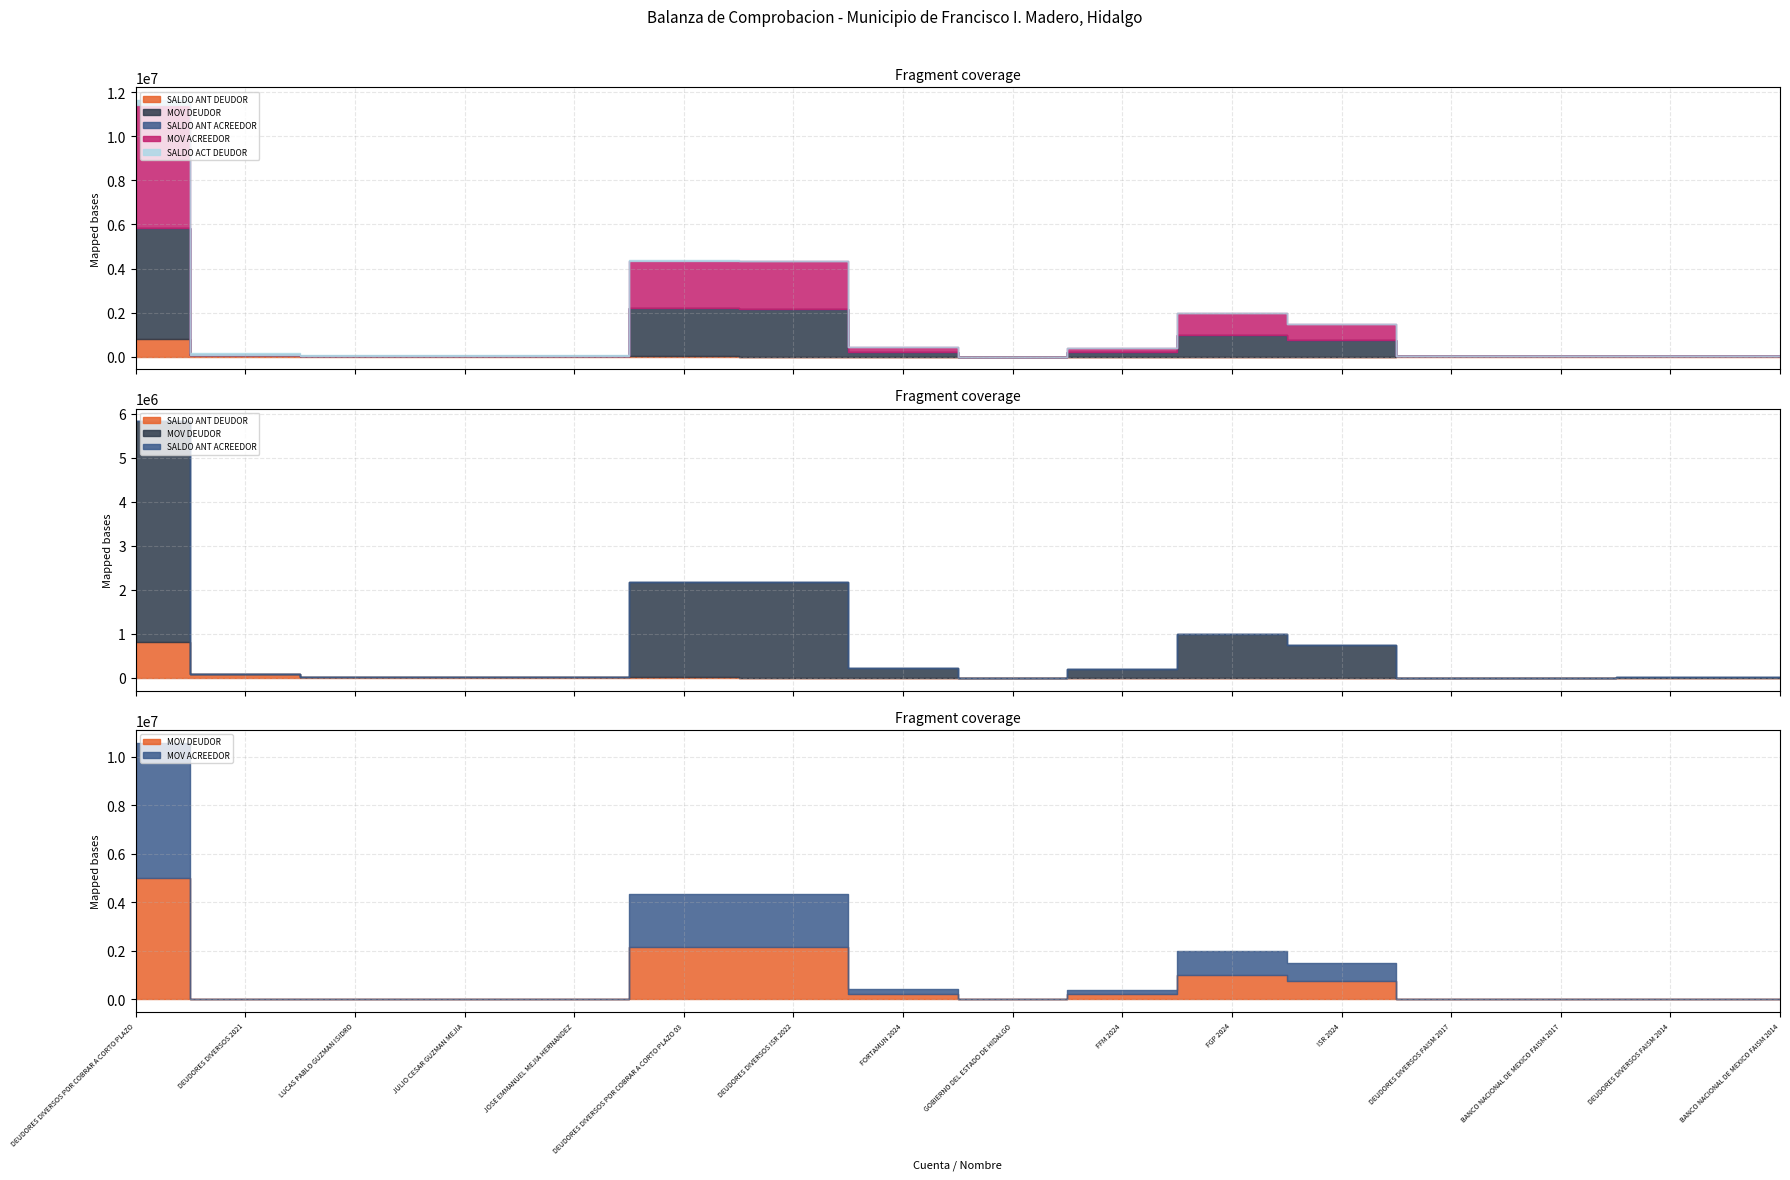

Reading right to left, list all the values displayed in this chart.

SALDO ANT DEUDOR: BANCO NACIONAL DE MEXICO FAISM 2014=8004.0	DEUDORES DIVERSOS FAISM 2014=8004.0	BANCO NACIONAL DE MEXICO FAISM 2017=8700.0	DEUDORES DIVERSOS FAISM 2017=8700.0	ISR 2024=0.0	FGP 2024=0.0	FFM 2024=0.0	GOBIERNO DEL ESTADO DE HIDALGO=0.0	FORTAMUN 2024=0.0	DEUDORES DIVERSOS ISR 2022=0.0	DEUDORES DIVERSOS POR COBRAR A CORTO PLAZO 03=16820.4	JOSE EMMANUEL MEJIA HERNANDEZ=30527.8	JULIO CESAR GUZMAN MEJIA=30527.8	LUCAS PABLO GUZMAN ISIDRO=30527.8	DEUDORES DIVERSOS 2021=91583.4	DEUDORES DIVERSOS POR COBRAR A CORTO PLAZO=817138.2
MOV DEUDOR: BANCO NACIONAL DE MEXICO FAISM 2014=2088.0	DEUDORES DIVERSOS FAISM 2014=2088.0	BANCO NACIONAL DE MEXICO FAISM 2017=348.0	DEUDORES DIVERSOS FAISM 2017=348.0	ISR 2024=750000.0	FGP 2024=1000000.0	FFM 2024=200000.0	GOBIERNO DEL ESTADO DE HIDALGO=2851.0	FORTAMUN 2024=215000.0	DEUDORES DIVERSOS ISR 2022=2167851.0	DEUDORES DIVERSOS POR COBRAR A CORTO PLAZO 03=2170287.0	JOSE EMMANUEL MEJIA HERNANDEZ=0.0	JULIO CESAR GUZMAN MEJIA=0.0	LUCAS PABLO GUZMAN ISIDRO=0.0	DEUDORES DIVERSOS 2021=0.0	DEUDORES DIVERSOS POR COBRAR A CORTO PLAZO=5004072.3
SALDO ANT ACREEDOR: BANCO NACIONAL DE MEXICO FAISM 2014=0.0	DEUDORES DIVERSOS FAISM 2014=0.0	BANCO NACIONAL DE MEXICO FAISM 2017=0.0	DEUDORES DIVERSOS FAISM 2017=0.0	ISR 2024=0.0	FGP 2024=0.0	FFM 2024=0.0	GOBIERNO DEL ESTADO DE HIDALGO=0.0	FORTAMUN 2024=0.0	DEUDORES DIVERSOS ISR 2022=0.0	DEUDORES DIVERSOS POR COBRAR A CORTO PLAZO 03=0.0	JOSE EMMANUEL MEJIA HERNANDEZ=0.0	JULIO CESAR GUZMAN MEJIA=0.0	LUCAS PABLO GUZMAN ISIDRO=0.0	DEUDORES DIVERSOS 2021=0.0	DEUDORES DIVERSOS POR COBRAR A CORTO PLAZO=0.0
MOV ACREEDOR: BANCO NACIONAL DE MEXICO FAISM 2014=0.0	DEUDORES DIVERSOS FAISM 2014=0.0	BANCO NACIONAL DE MEXICO FAISM 2017=0.0	DEUDORES DIVERSOS FAISM 2017=0.0	ISR 2024=750000.0	FGP 2024=1000000.0	FFM 2024=200000.0	GOBIERNO DEL ESTADO DE HIDALGO=2851.0	FORTAMUN 2024=215000.0	DEUDORES DIVERSOS ISR 2022=2167851.0	DEUDORES DIVERSOS POR COBRAR A CORTO PLAZO 03=2167851.0	JOSE EMMANUEL MEJIA HERNANDEZ=0.0	JULIO CESAR GUZMAN MEJIA=0.0	LUCAS PABLO GUZMAN ISIDRO=0.0	DEUDORES DIVERSOS 2021=0.0	DEUDORES DIVERSOS POR COBRAR A CORTO PLAZO=5582220.2
SALDO ACT DEUDOR: BANCO NACIONAL DE MEXICO FAISM 2014=10092.0	DEUDORES DIVERSOS FAISM 2014=10092.0	BANCO NACIONAL DE MEXICO FAISM 2017=9048.0	DEUDORES DIVERSOS FAISM 2017=9048.0	ISR 2024=0.0	FGP 2024=0.0	FFM 2024=0.0	GOBIERNO DEL ESTADO DE HIDALGO=0.0	FORTAMUN 2024=0.0	DEUDORES DIVERSOS ISR 2022=0.0	DEUDORES DIVERSOS POR COBRAR A CORTO PLAZO 03=19256.4	JOSE EMMANUEL MEJIA HERNANDEZ=30527.8	JULIO CESAR GUZMAN MEJIA=30527.8	LUCAS PABLO GUZMAN ISIDRO=30527.8	DEUDORES DIVERSOS 2021=91583.4	DEUDORES DIVERSOS POR COBRAR A CORTO PLAZO=238990.3